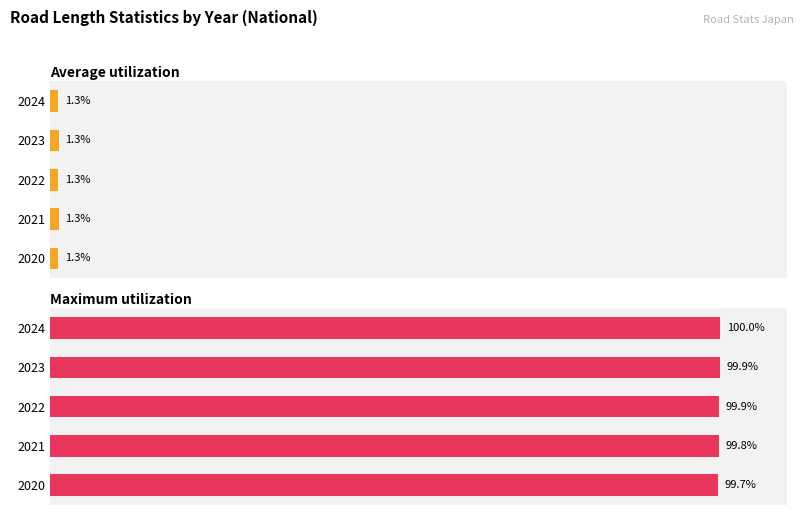

What is the smallest value displayed?

1.3